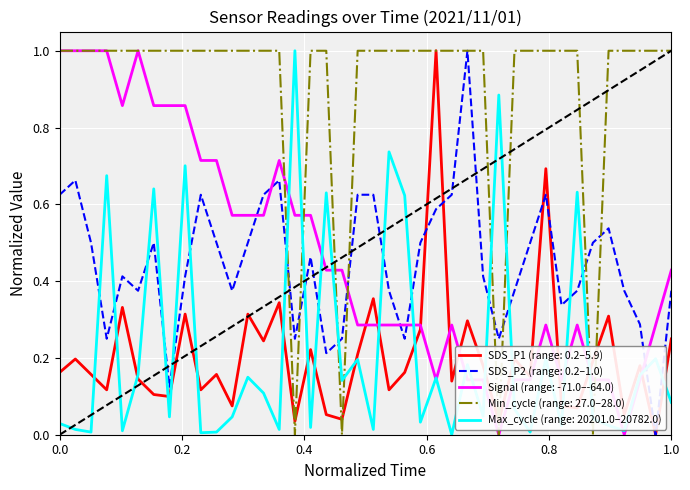

True or false: Max_cycle (range: 20201.0–20782.0) and Min_cycle (range: 27.0–28.0) intersect in this chart.

True